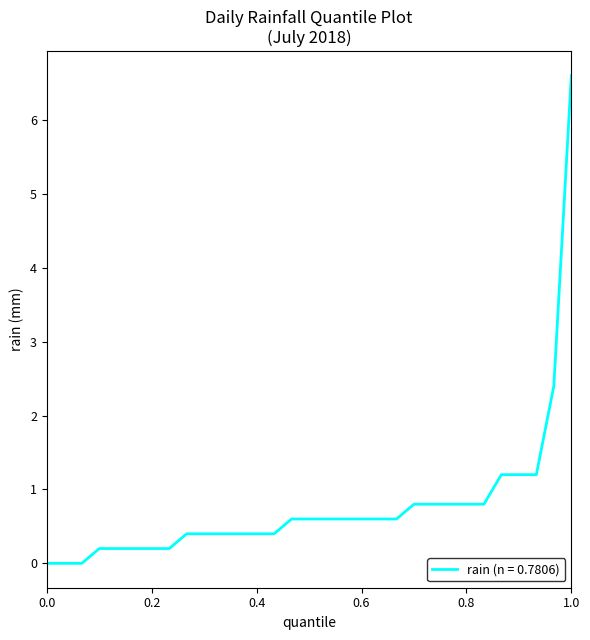

Is this an area chart (filled region under the line)?

No